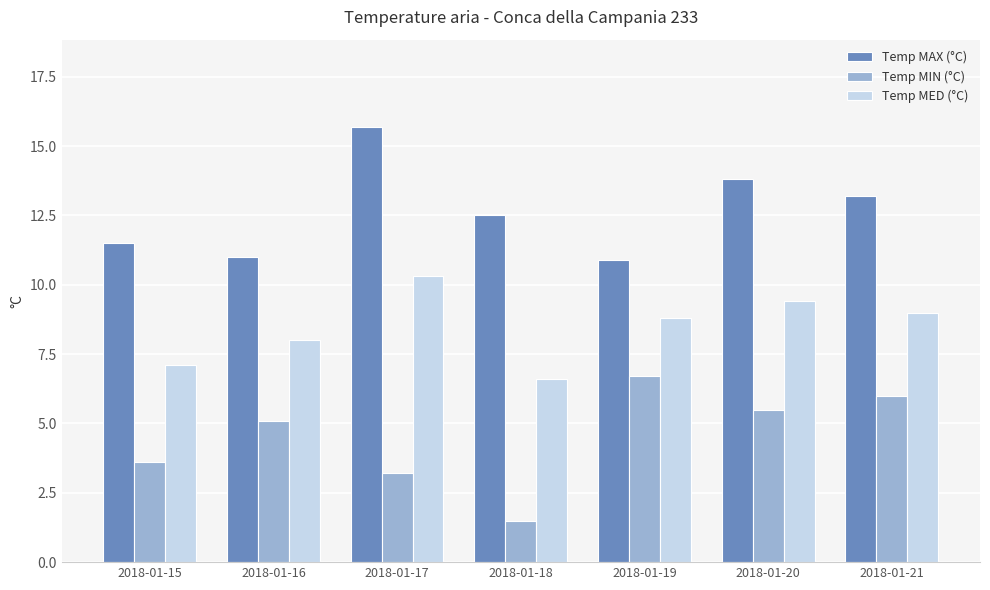

Which series changed the most between 2018-01-16 and 2018-01-19?

Temp MIN (°C)